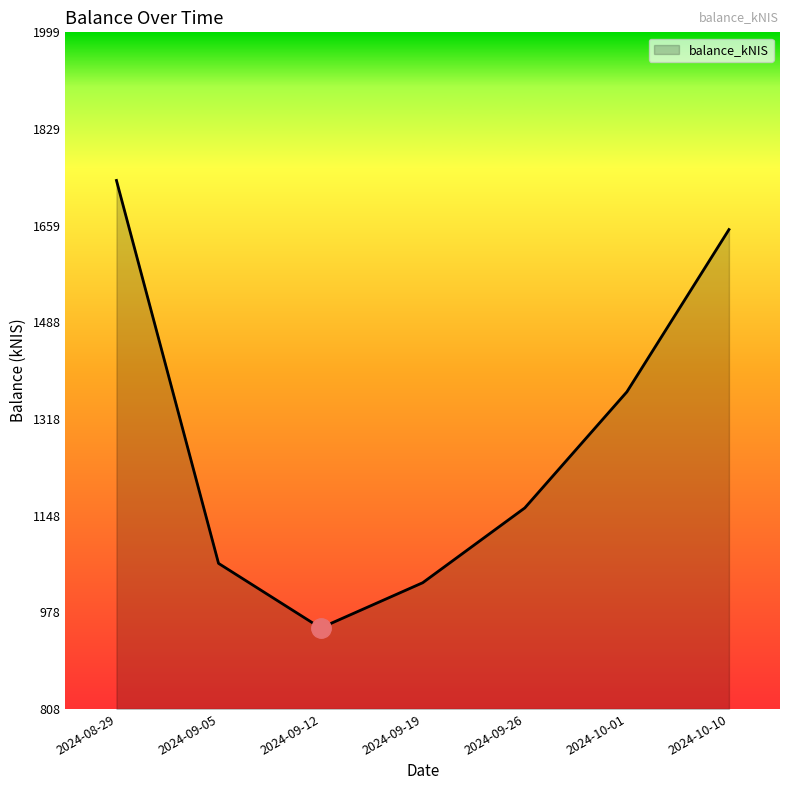

Count the number of values greater than 1161.

4